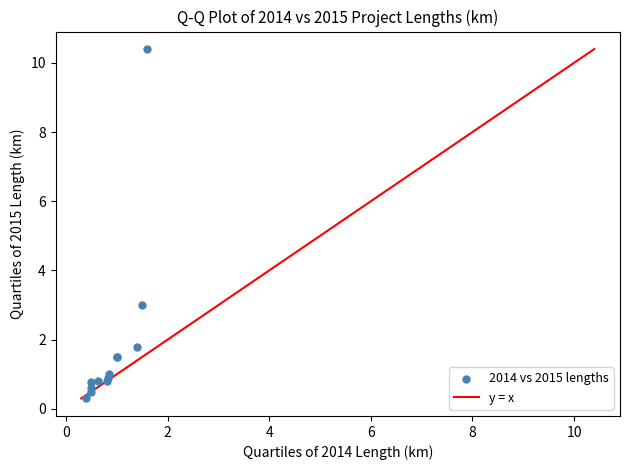

What Y value in the scatter plot is closest to 5?

3.0